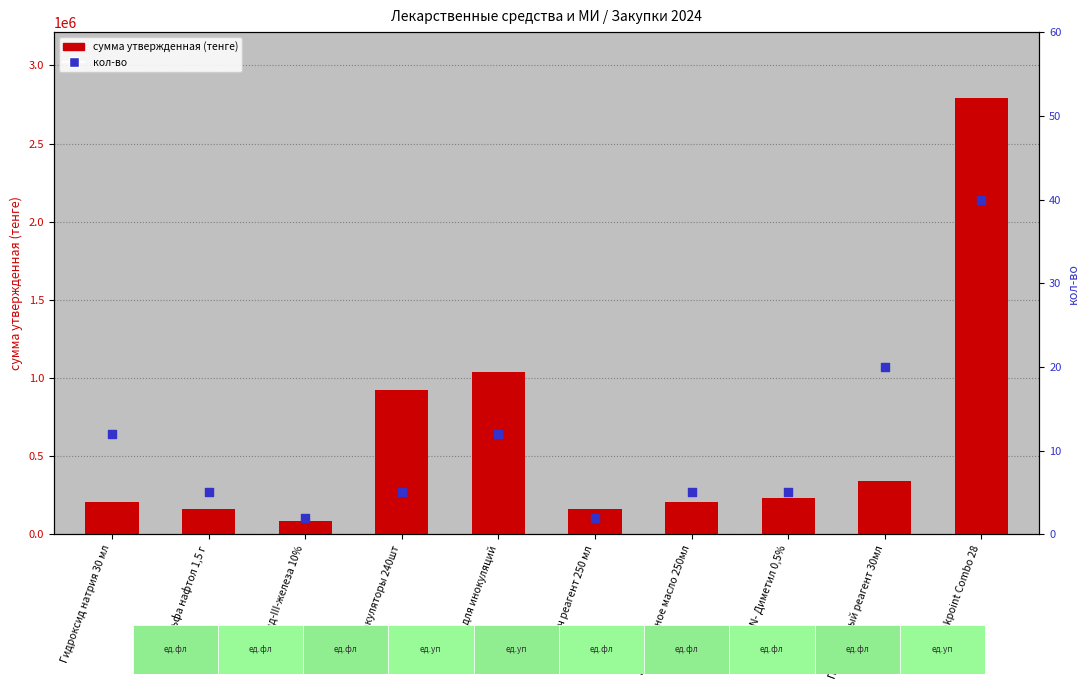

At how many categories does at least one series exceed 2084450?

1